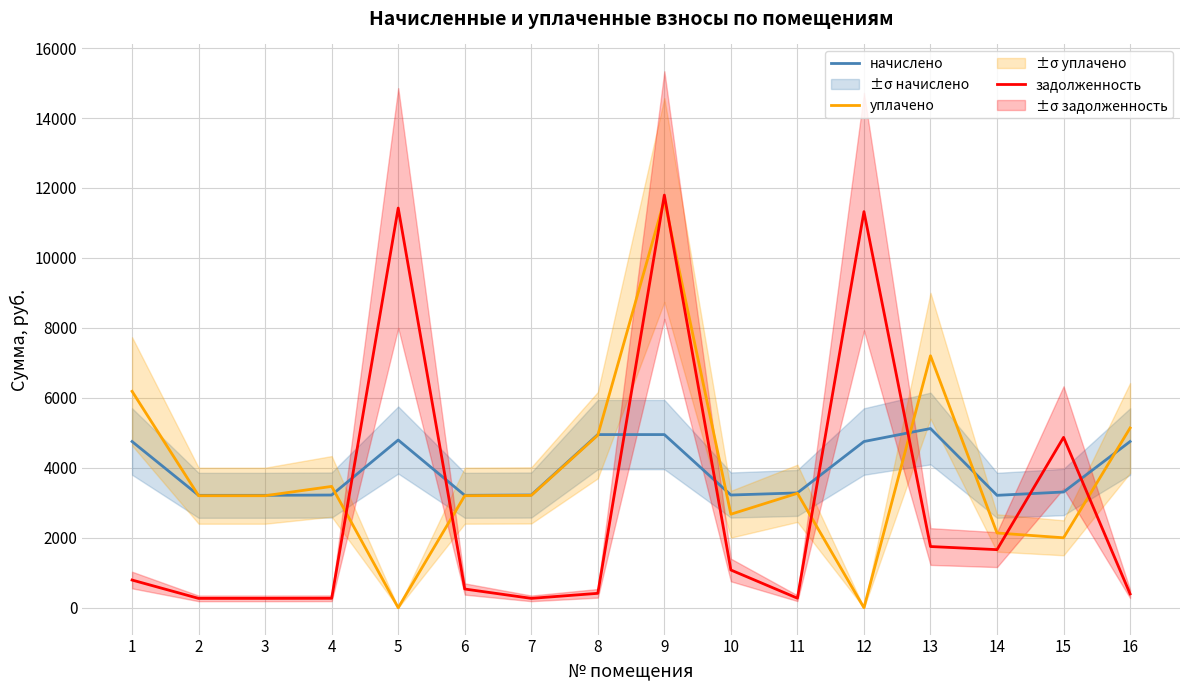

What is the sum of the уплачено values at 8 and 14?

7071.1